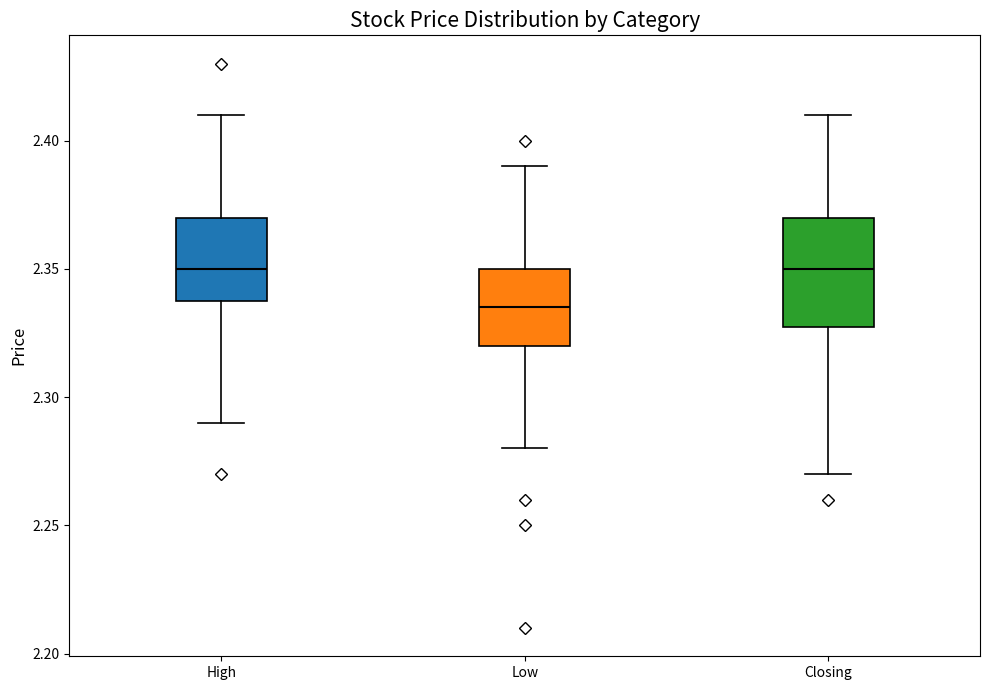

Reading left to right, transcribe this box plot: for each box, give where its median line is, the range the box spans, and where its two whiskers end, as read against the y-axis. The values are not printed on the chart, so give them approximately, as read against the axis.

High: median 2.350, box 2.340 to 2.370, whiskers 2.290 to 2.410
Low: median 2.335, box 2.320 to 2.350, whiskers 2.280 to 2.390
Closing: median 2.350, box 2.330 to 2.370, whiskers 2.270 to 2.410